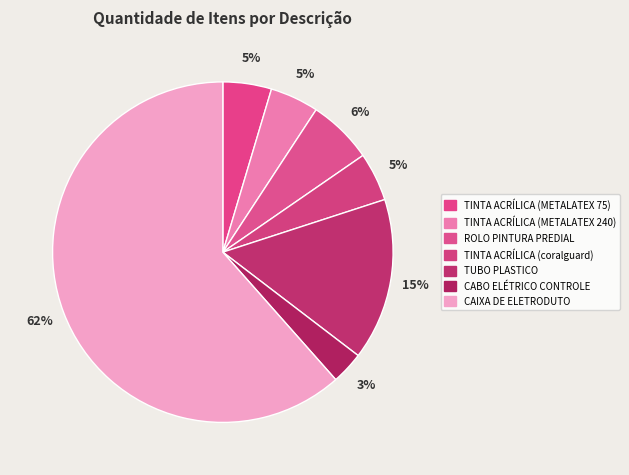

What is the majority slice?

CAIXA DE ELETRODUTO